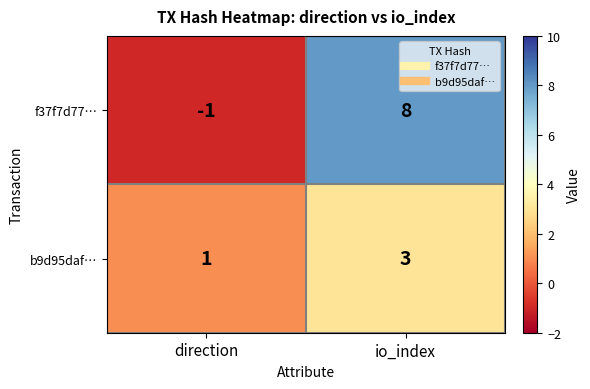

What is the total value across all series at io_index?

11